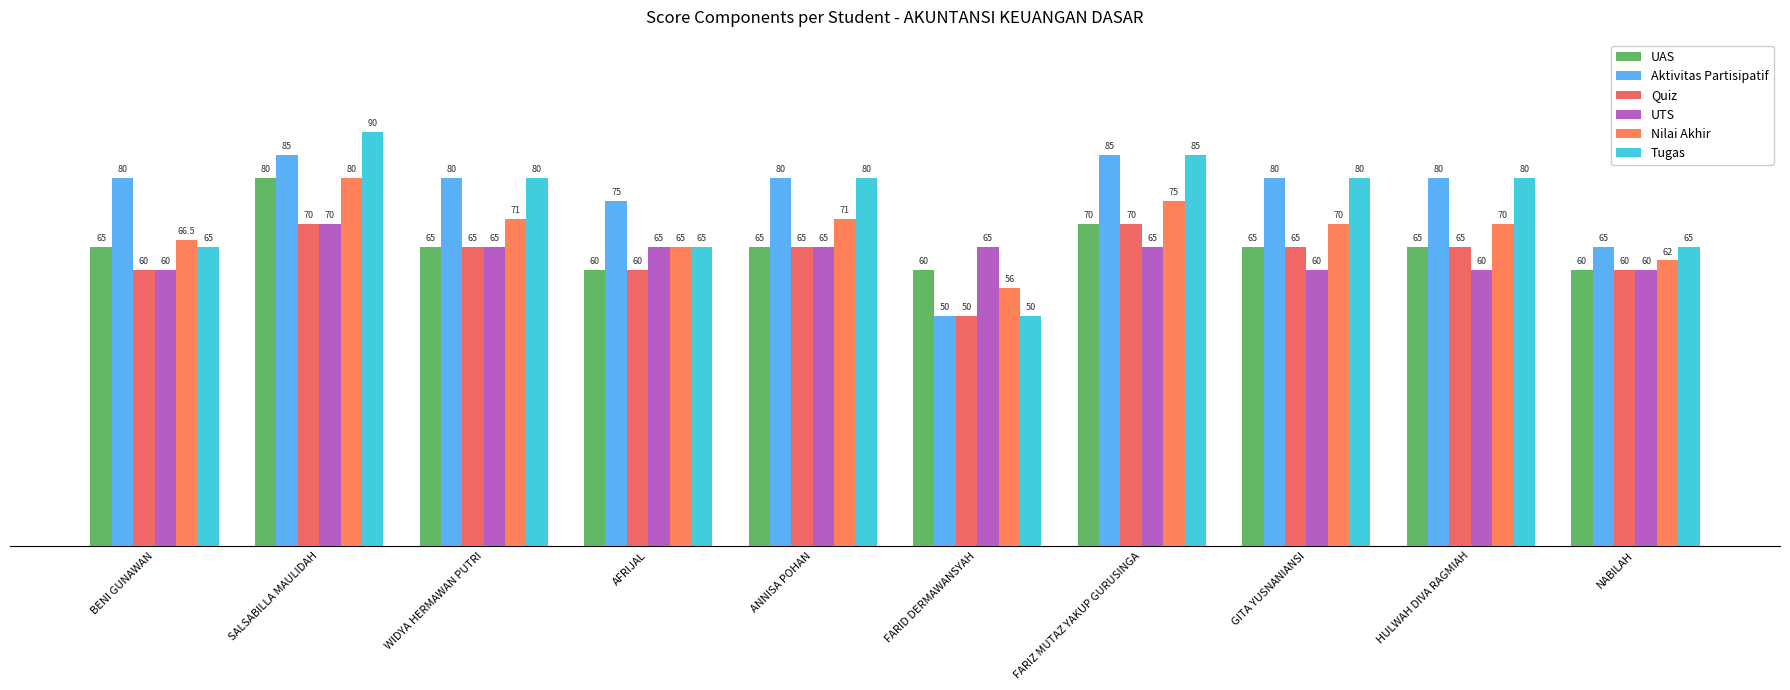

What is the highest value of the Tugas series?

90.0